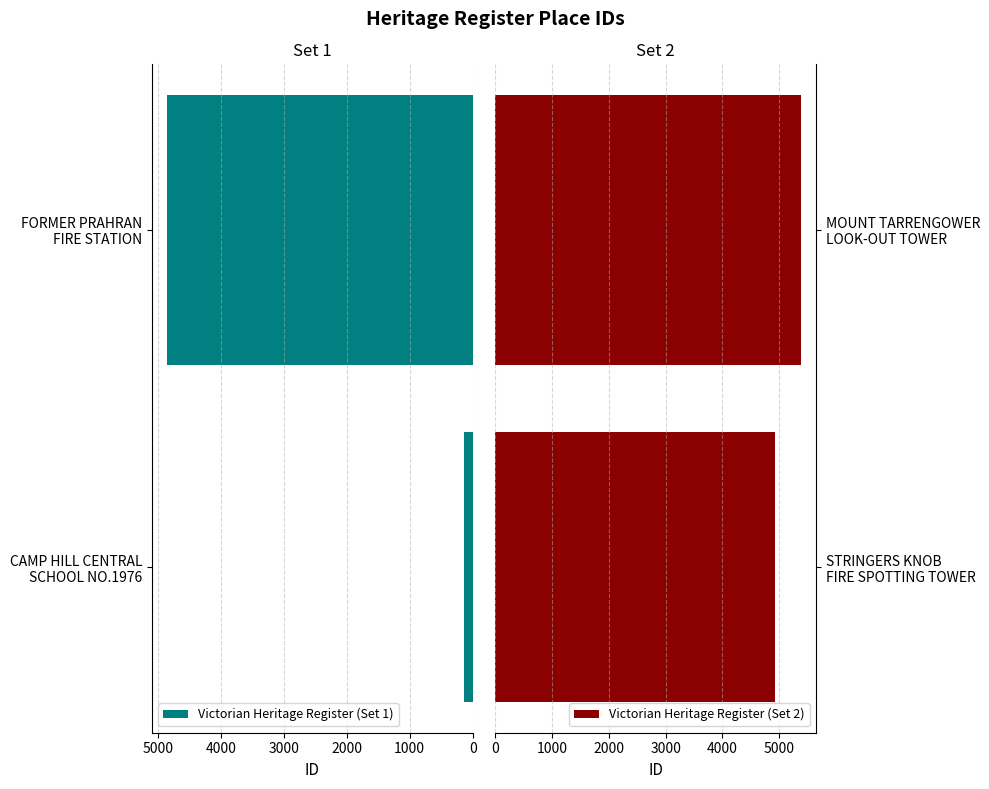

How many Victorian Heritage Register (Set 1) values are between 138 and 4847?

2